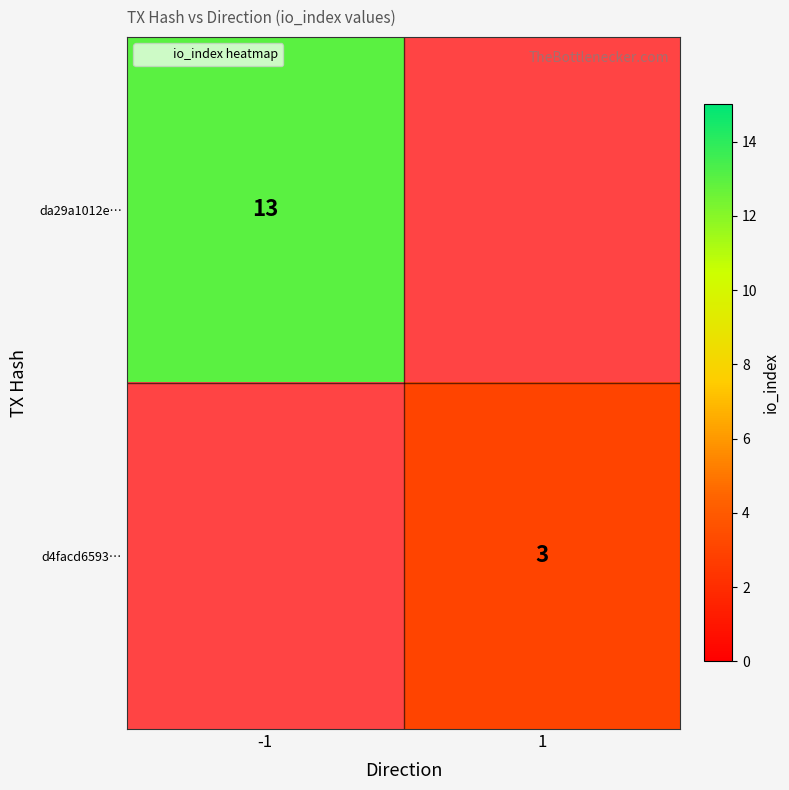

At 1, list the series in order from largest to smallest.

da29a1012e…, d4facd6593…